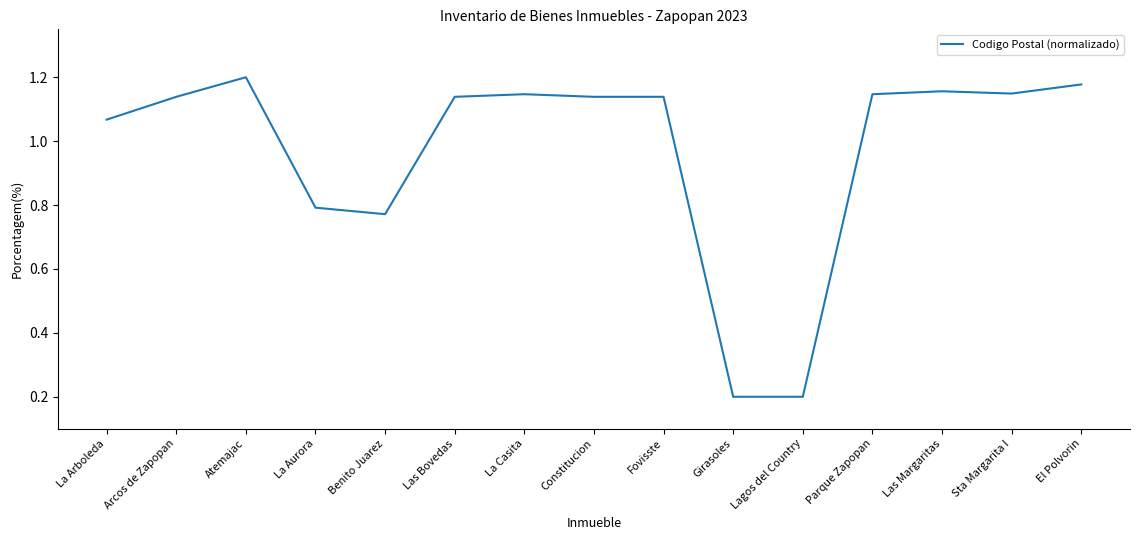

What is the difference between the values at Lagos del Country and Benito Juarez?

0.6